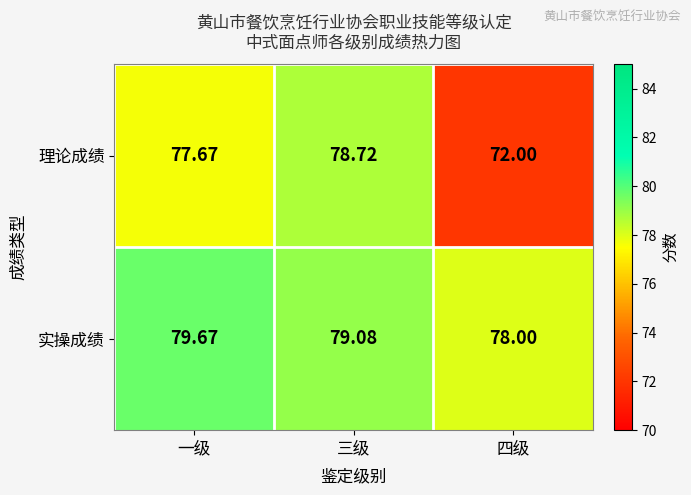

List the series in order of their overall mean, lowest first.

理论成绩, 实操成绩